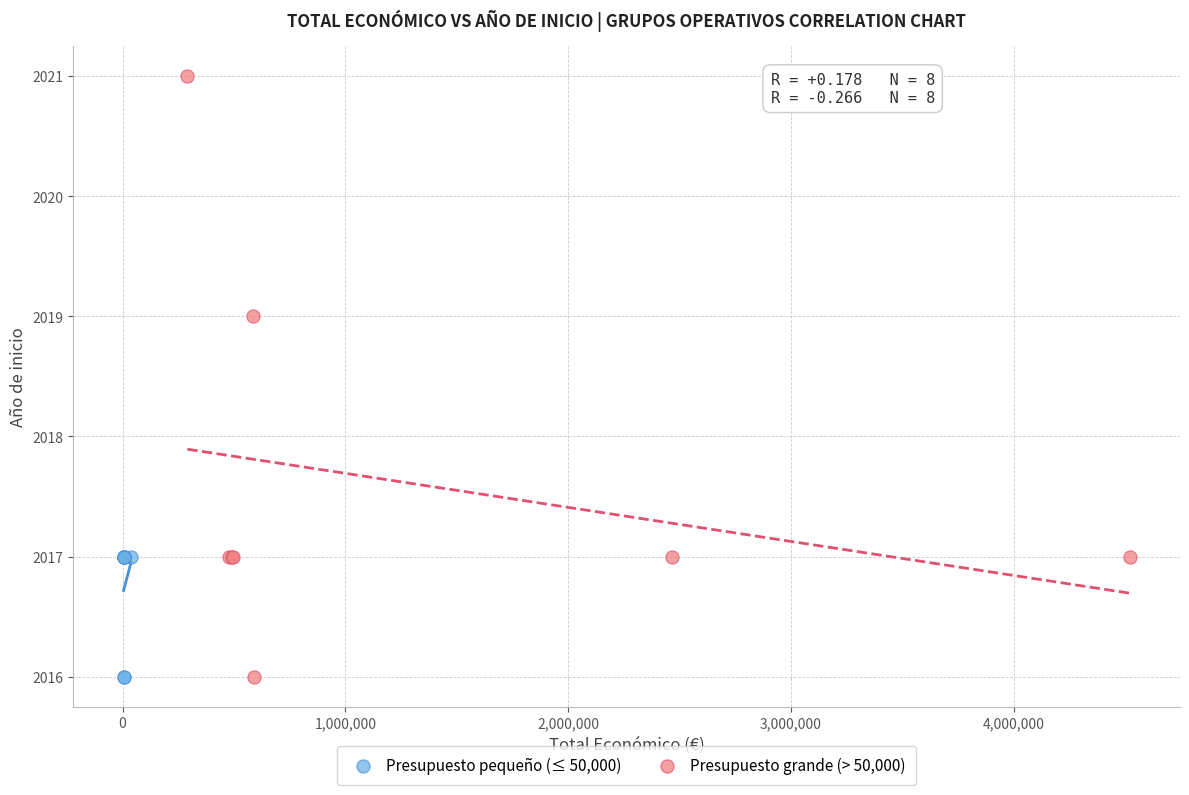

Which series has the largest Y range (max minus min)?

Presupuesto grande (> 50,000)